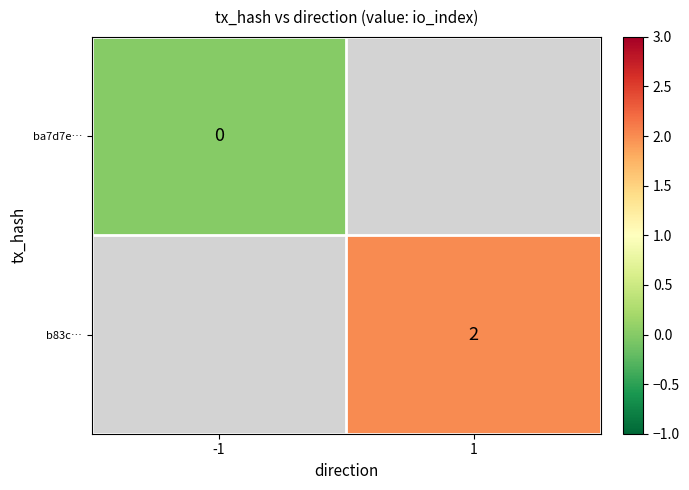

The b83c… series shows 2 at 1. True or false?

True